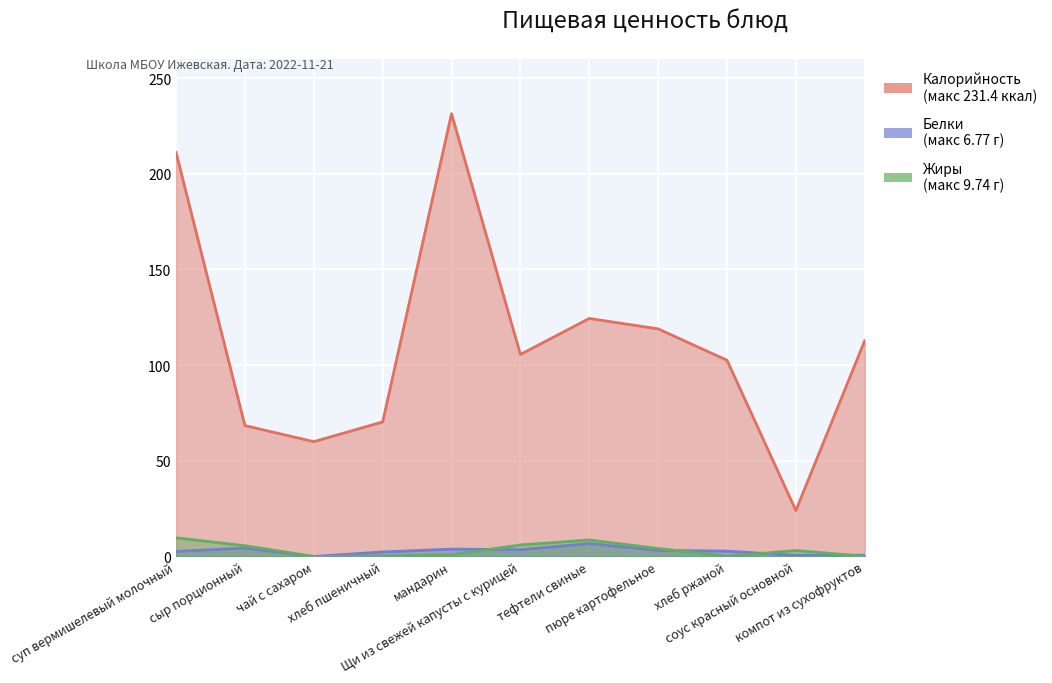

True or false: Белки has more than 2 interior local peaks.

True